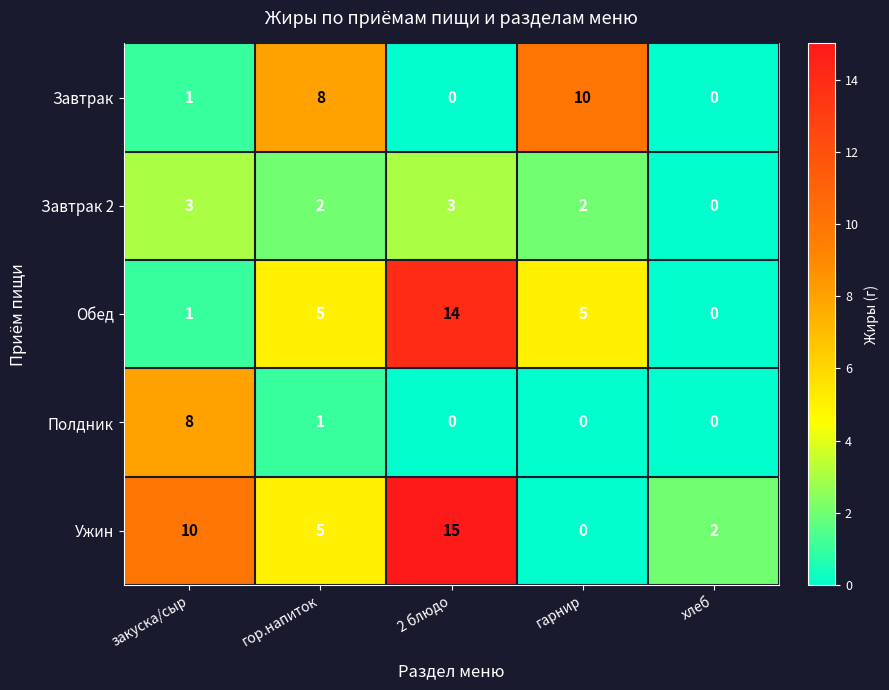

How many distinct data groups are displayed?

5